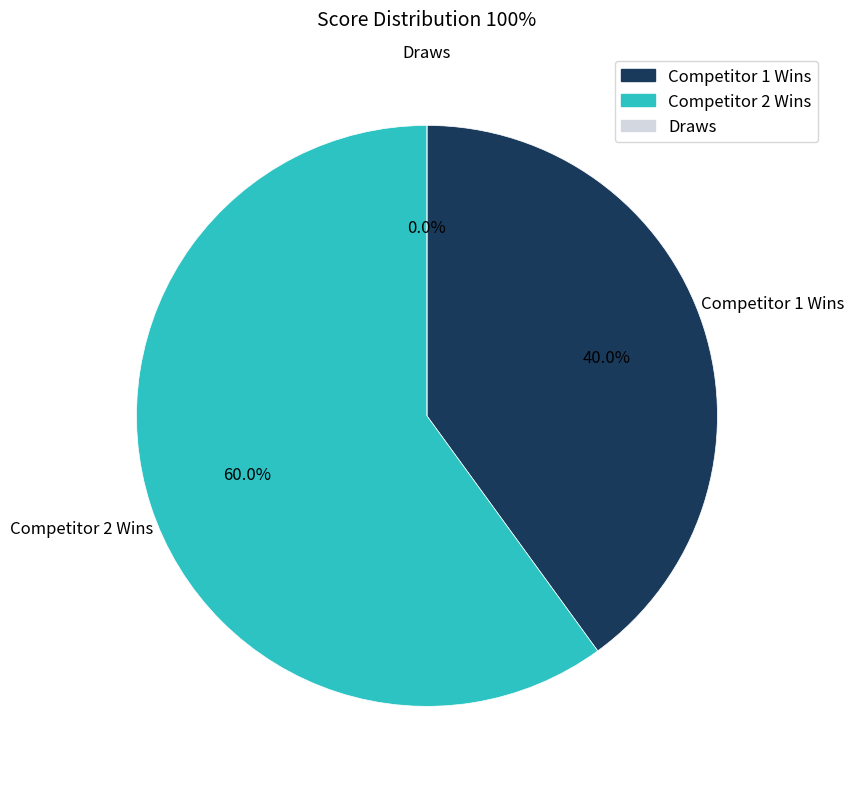

The Board 8 slice represents 19% of the pie. True or false?

False